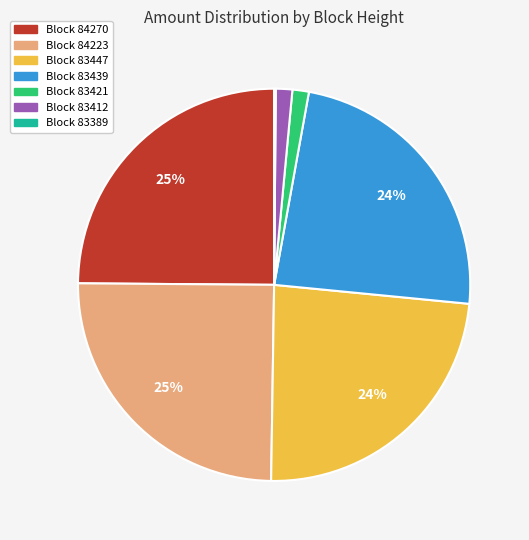

To the nearest percent, what is the average slice percentage?

14%